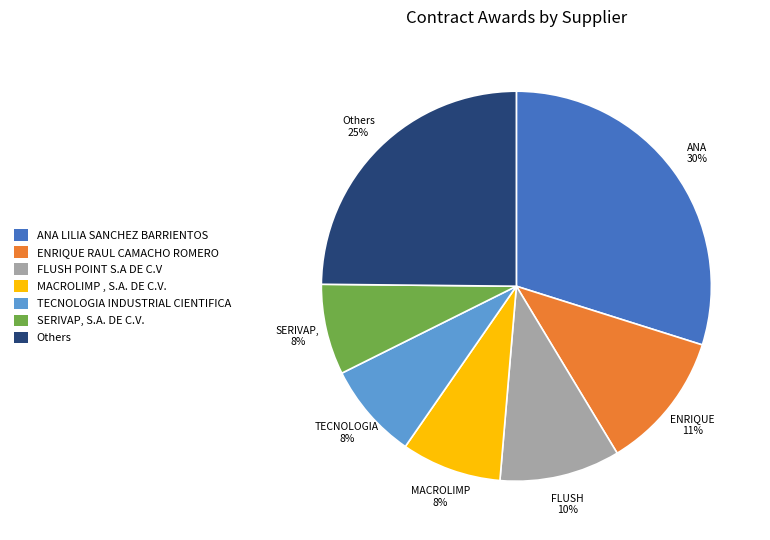

Is it true that SERIVAP, S.A. DE C.V. is 1% of the pie?

False